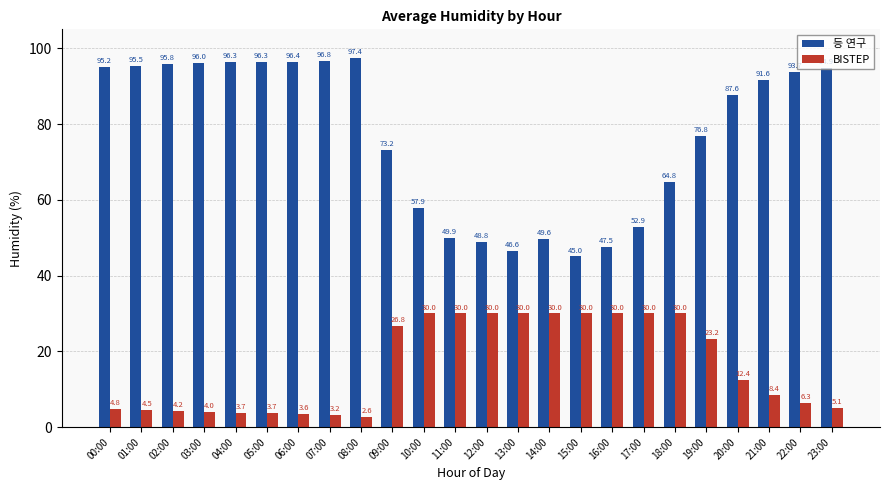

What is the label of the 5th bar from the left?

04:00